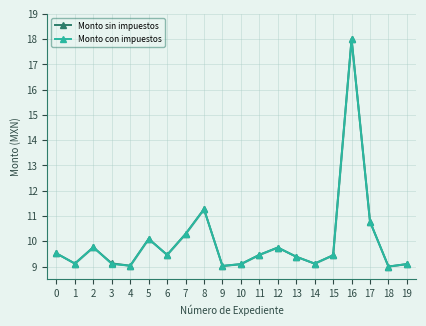

How many lines are shown in the chart?

2